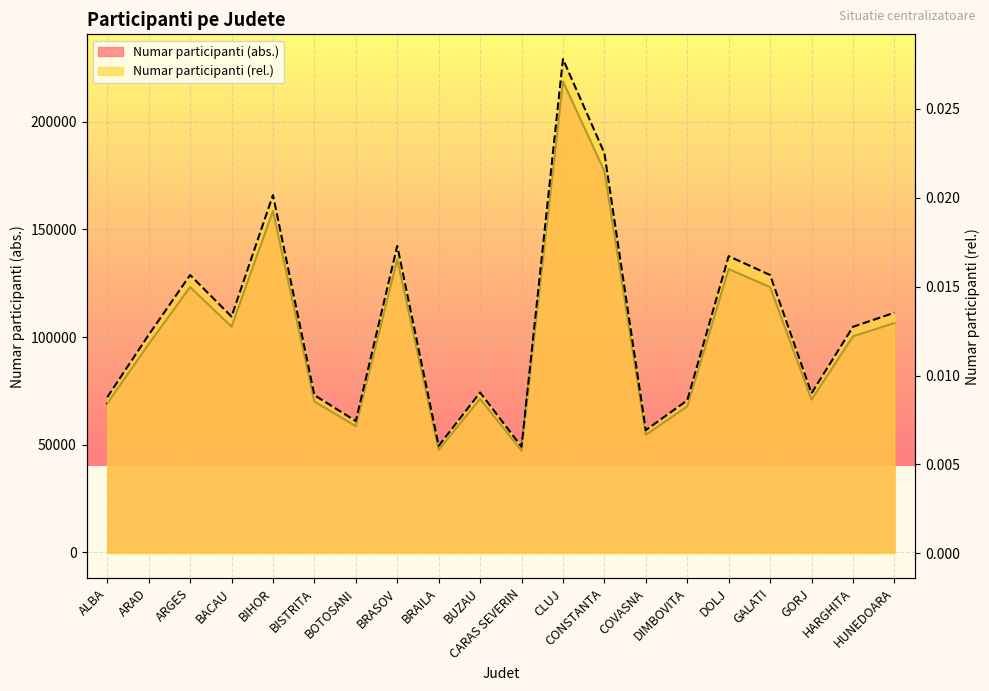

How many values in the Numar participanti (abs.) series exceed 100272?

9